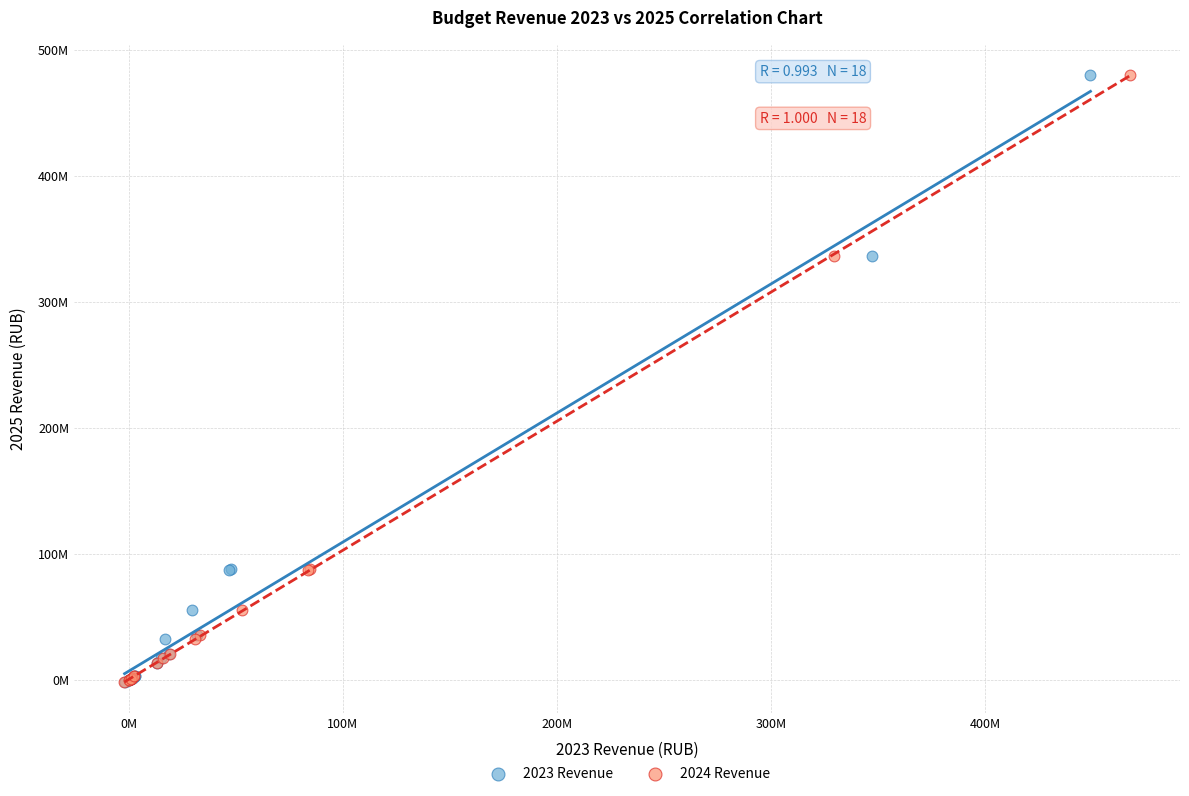

What are all the series names shown in the legend?

2023 Revenue, 2024 Revenue